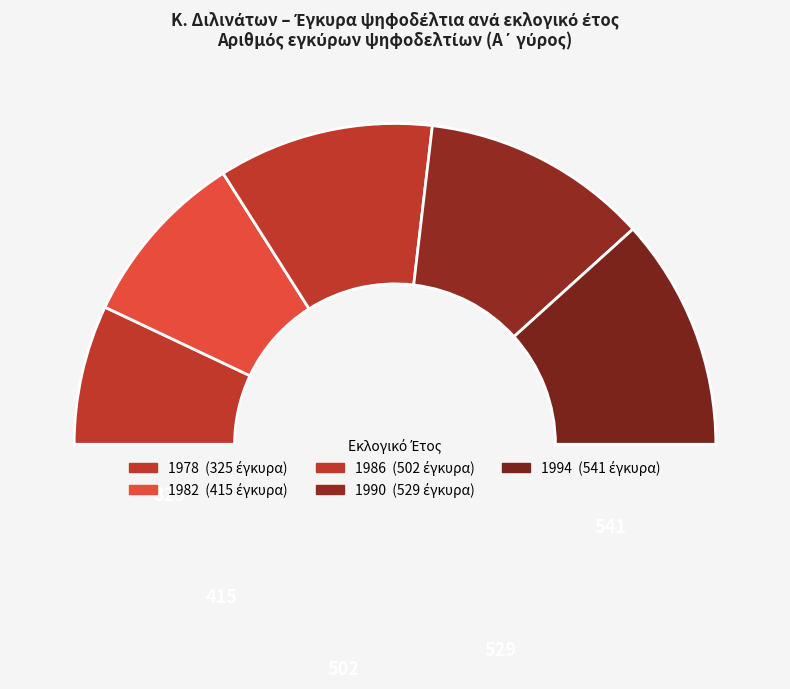

Between 1994 and 1978, which is larger?

1994